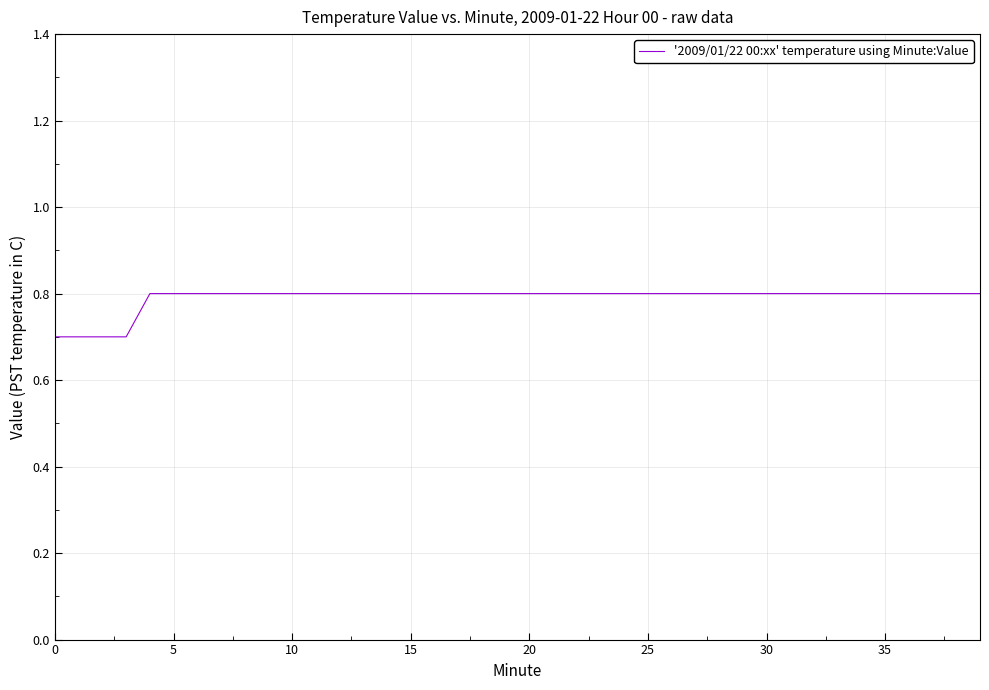

What is the minimum value shown in the chart?

0.7